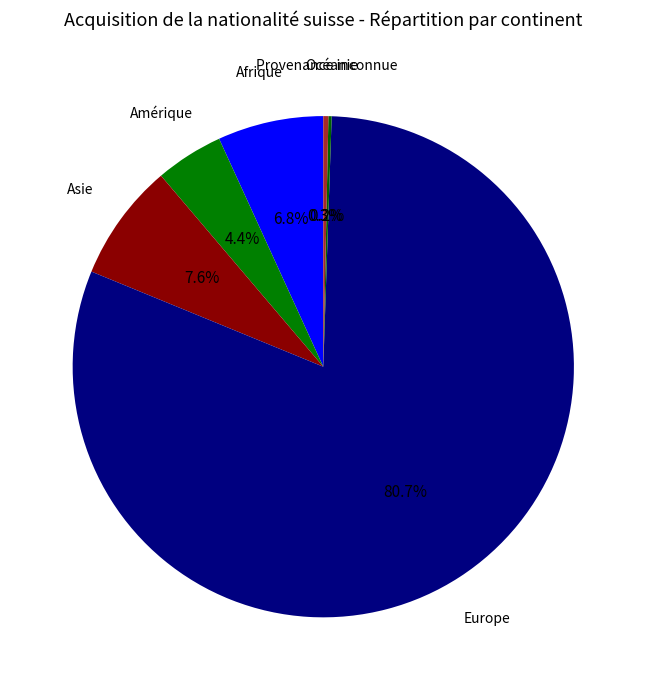

Between Asie and Afrique, which is larger?

Asie